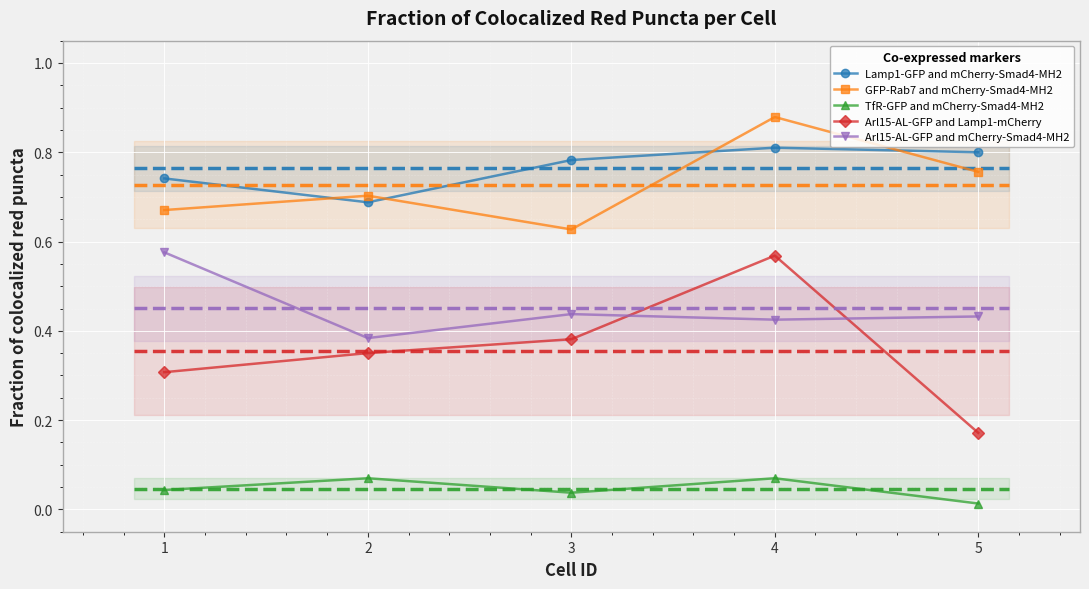

Where is the first local minimum for GFP-Rab7 and mCherry-Smad4-MH2?

3